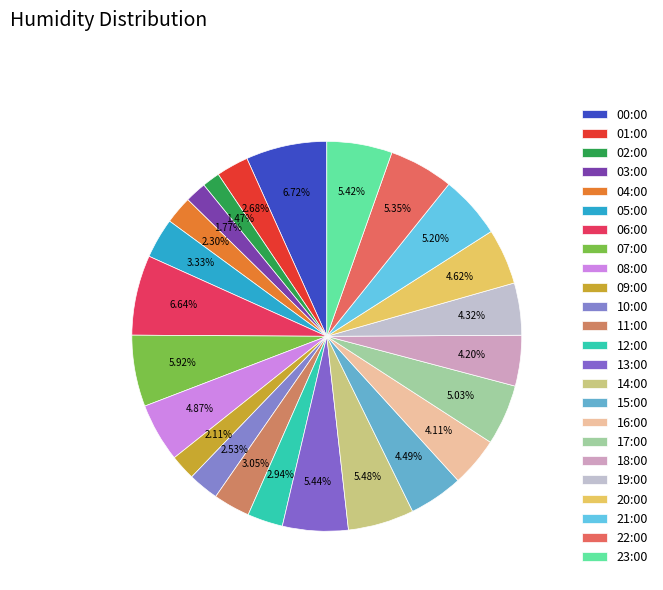

Is it true that 01:00 is 12% of the pie?

False